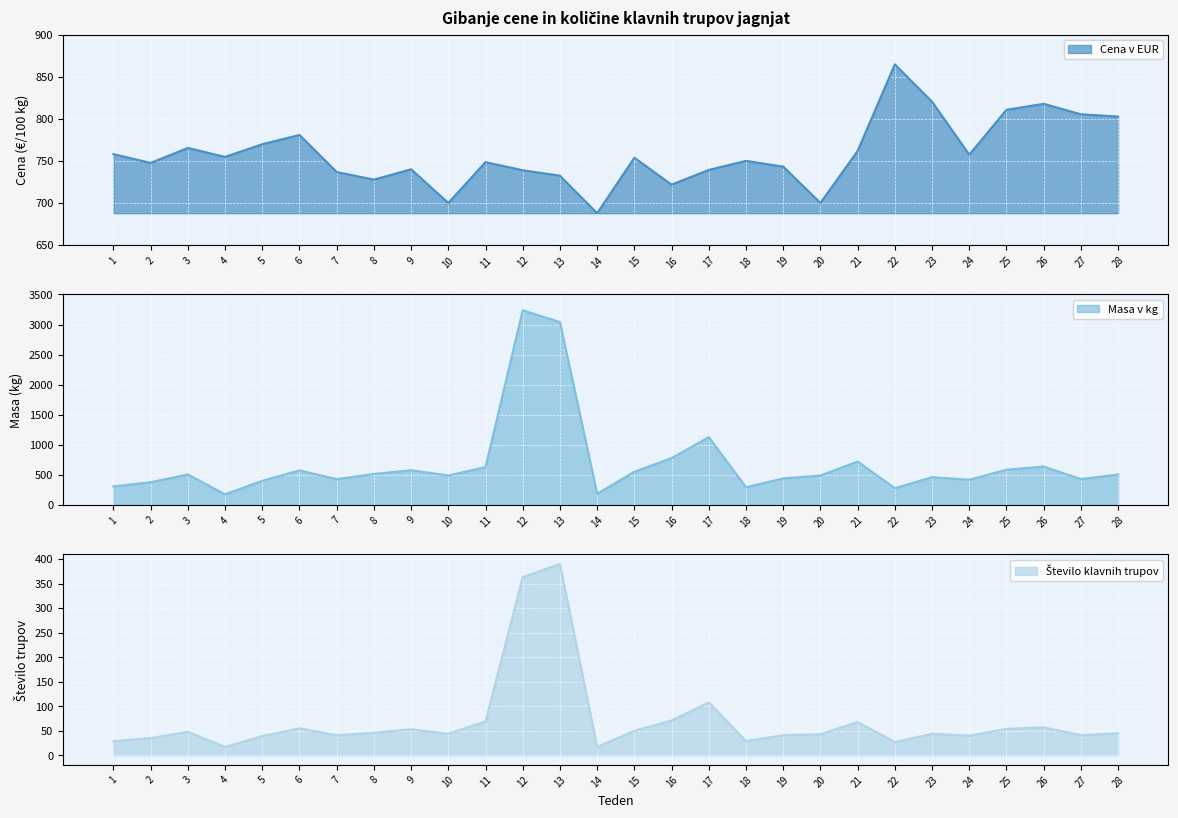

Reading right to left, list all the values displayed in this chart.

Cena v EUR: 802.7	805.3	817.8	810.7	757.4	820.3	864.7	761.8	700.1	743.2	750.0	739.2	721.8	753.8	687.9	732.4	738.9	748.5	700.1	740.1	727.7	736.8	780.8	769.8	754.8	765.4	747.6	758.0
Masa v kg: 507.0	431.0	639.0	586.0	420.0	462.0	279.0	723.0	489.0	442.0	296.0	1128.0	780.0	553.0	187.0	3041.0	3238.0	631.0	490.0	578.0	516.0	429.0	575.0	402.0	178.0	507.0	378.0	309.0
Število klavnih trupov: 45.0	41.0	57.0	54.0	40.0	44.0	27.0	68.0	43.0	41.0	29.0	108.0	71.0	50.0	17.0	390.0	363.0	69.0	44.0	53.0	46.0	41.0	55.0	39.0	17.0	48.0	35.0	29.0